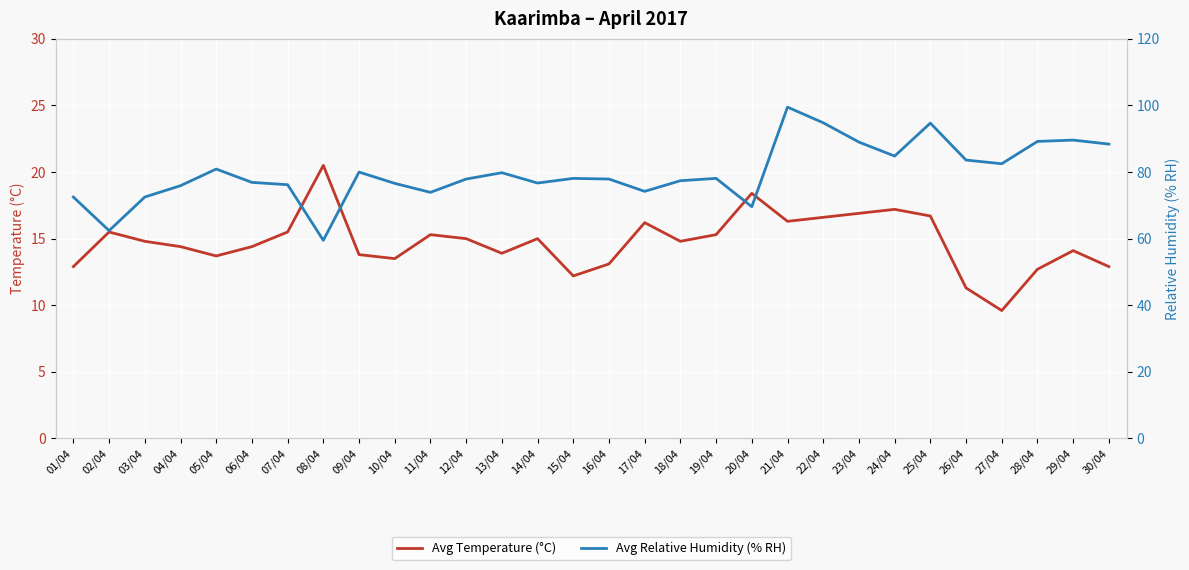

Which series has the largest total across all categories?

Avg Relative Humidity (% RH)